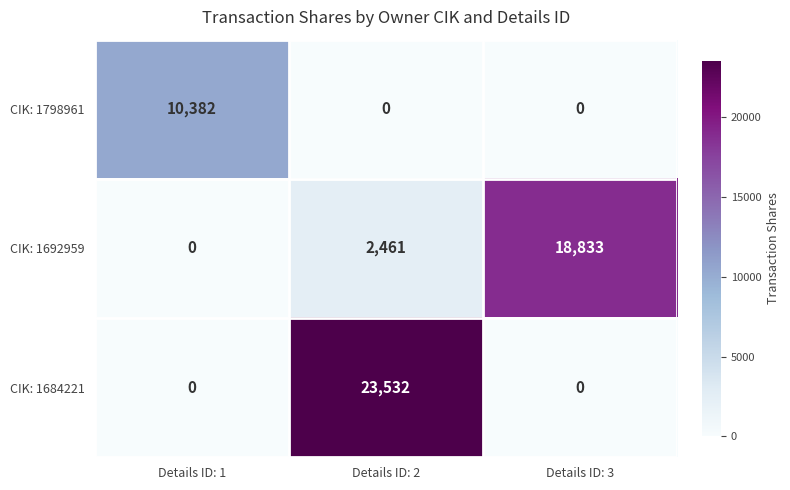

Which category has the lowest value in the CIK: 1692959 series?

Details ID: 1